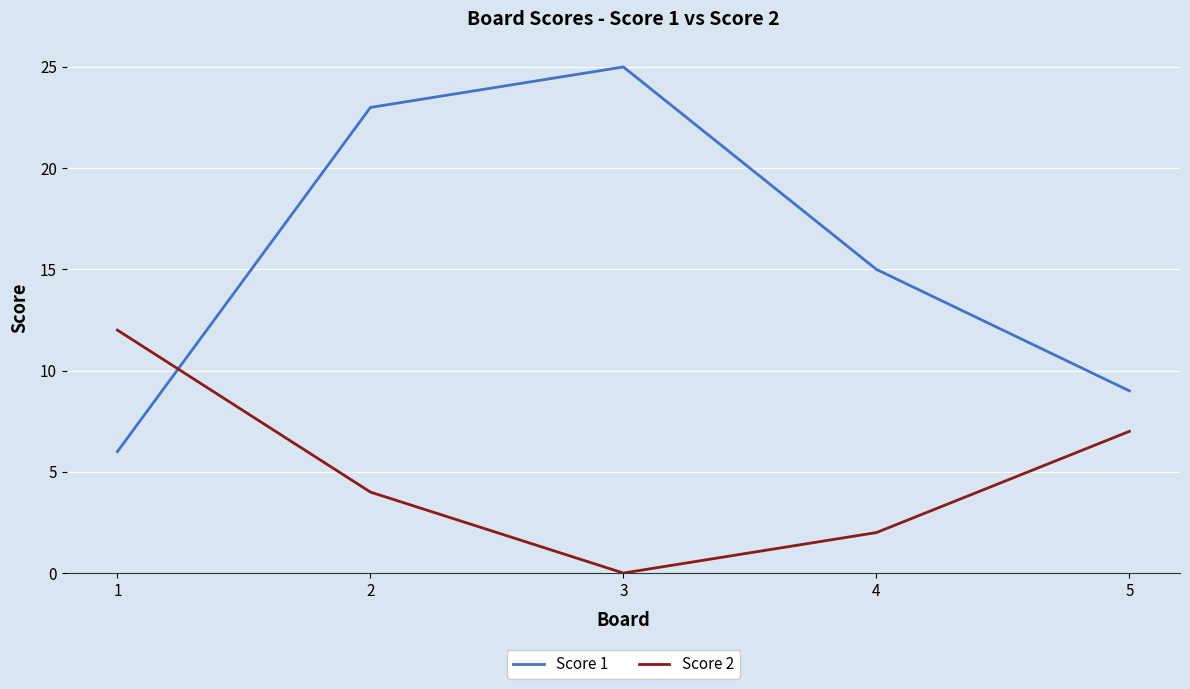

At how many categories does at least one series exceed 14?

3